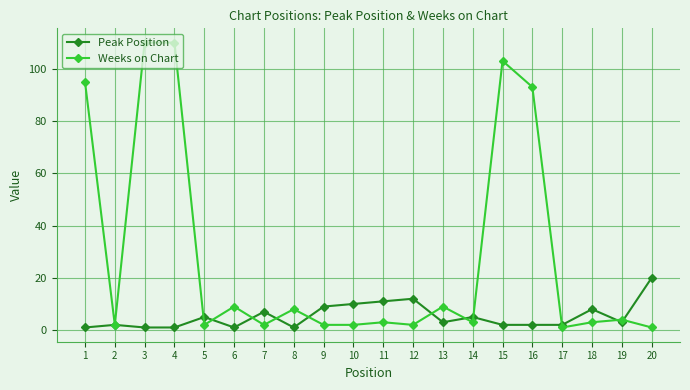

Is the value of Peak Position at 18 greater than the value of Weeks on Chart at 5?

Yes